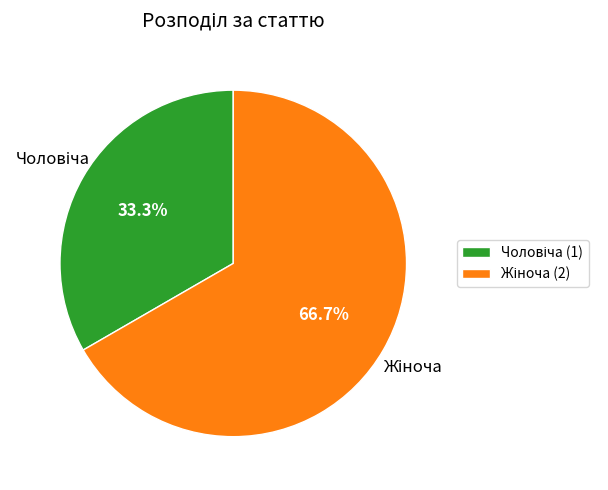

Does any single category account for the majority?

Yes